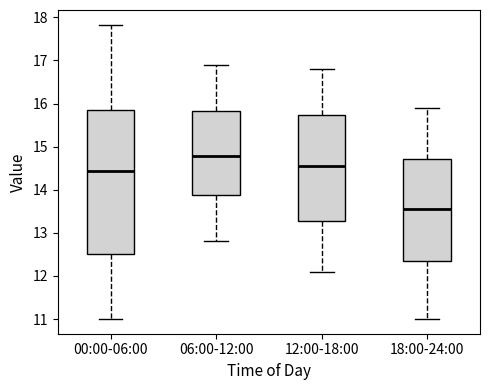

Which box is the tallest, from its lower edge to its upper edge?

00:00-06:00